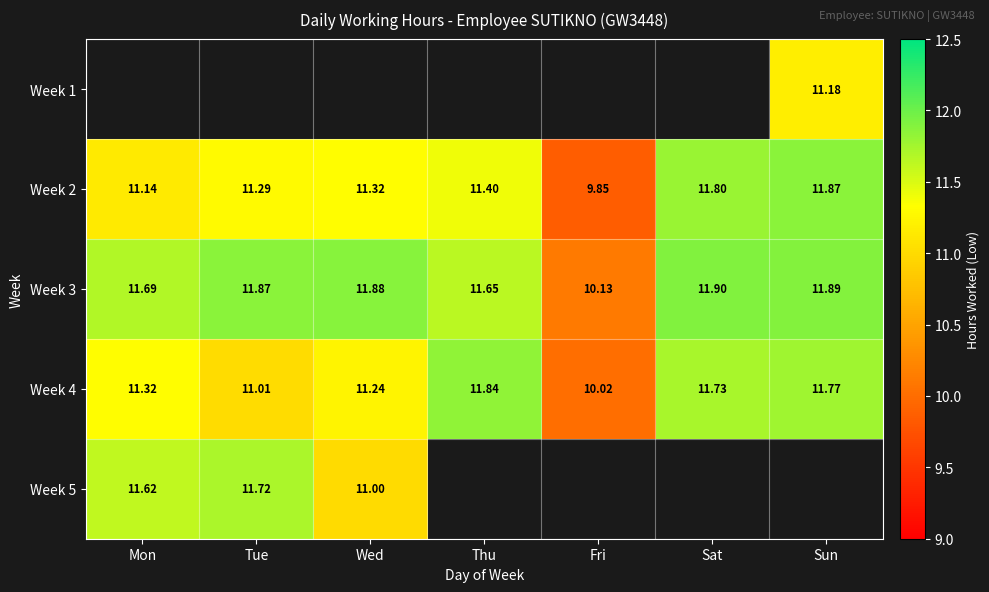

How many values in the Week 4 series are below 11?

1